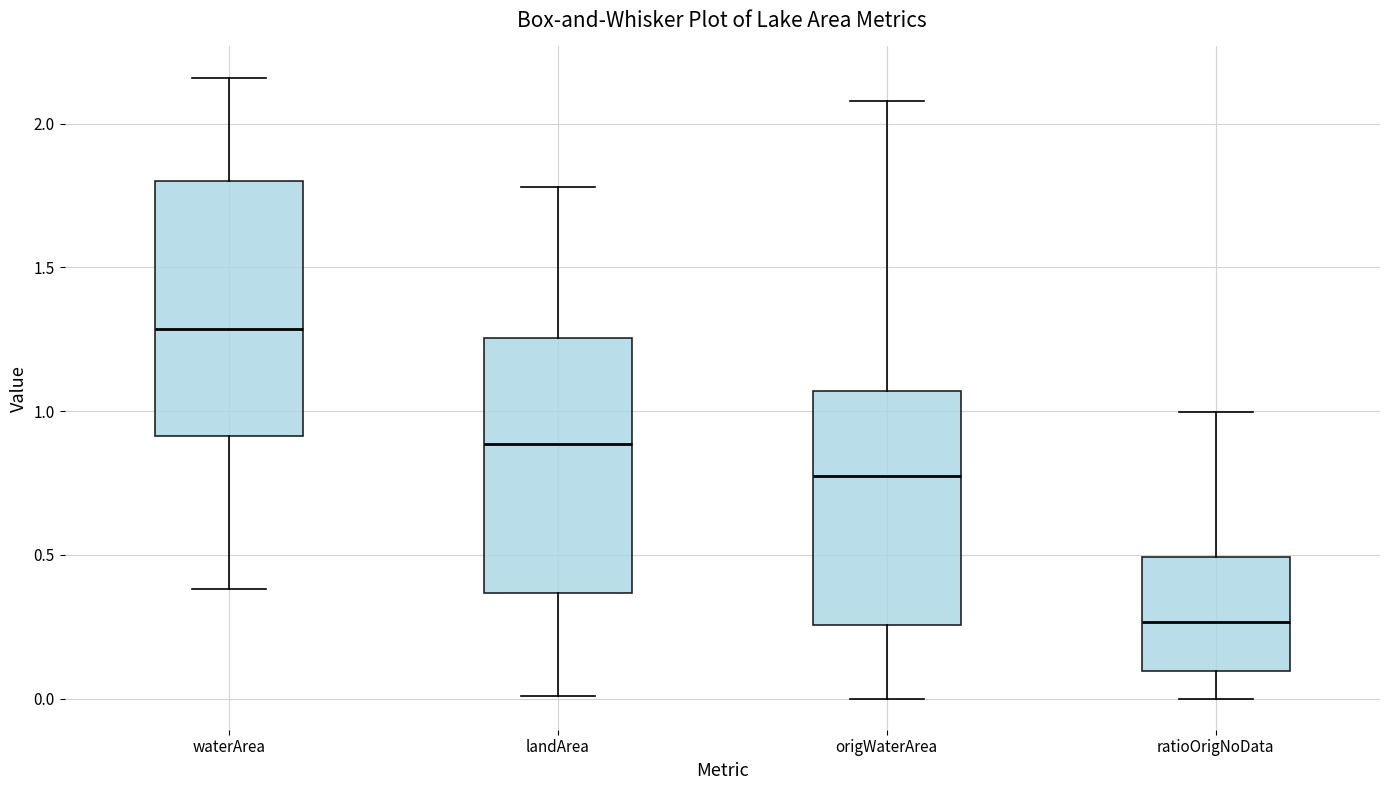

Reading left to right, read every box against the y-axis: the position of its median line, the range the box covers, and the ends of its whiskers. The values are not printed on the chart, so give them approximately, as read against the axis.

waterArea: median 1.30, box 0.90 to 1.80, whiskers 0.40 to 2.15
landArea: median 0.90, box 0.35 to 1.25, whiskers 0.00 to 1.80
origWaterArea: median 0.80, box 0.25 to 1.05, whiskers 0.00 to 2.10
ratioOrigNoData: median 0.25, box 0.10 to 0.50, whiskers 0.00 to 1.00